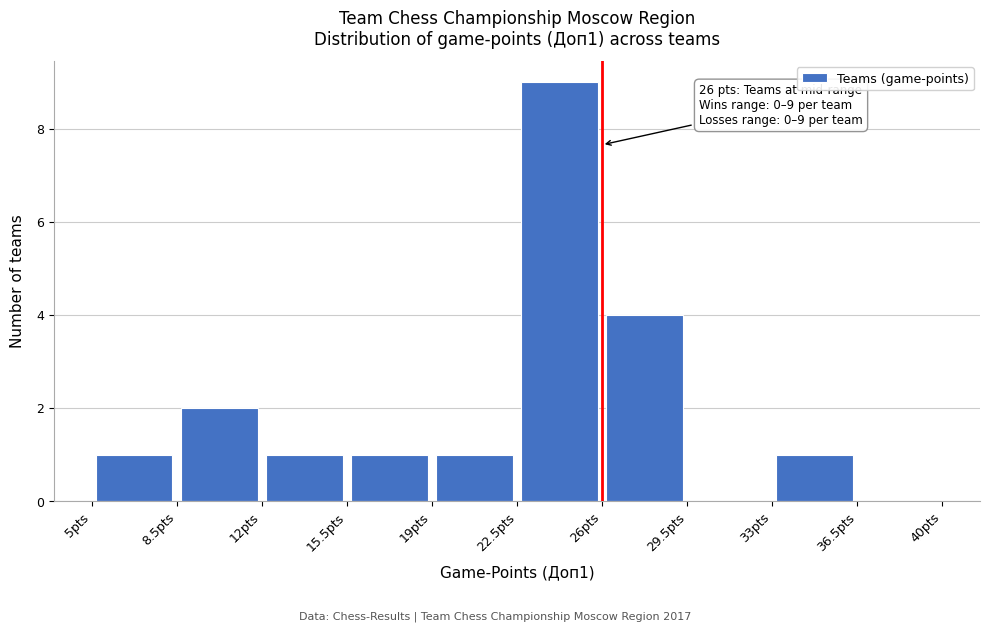

Over which range of the x-axis is the bar tallest?

22.5 to 26.0